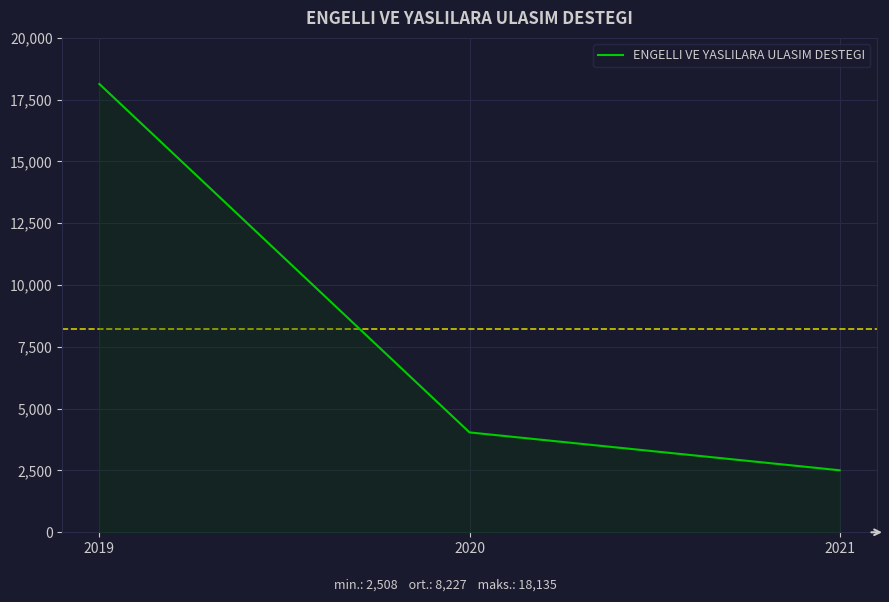

What is the difference between the maximum and minimum values?

15627